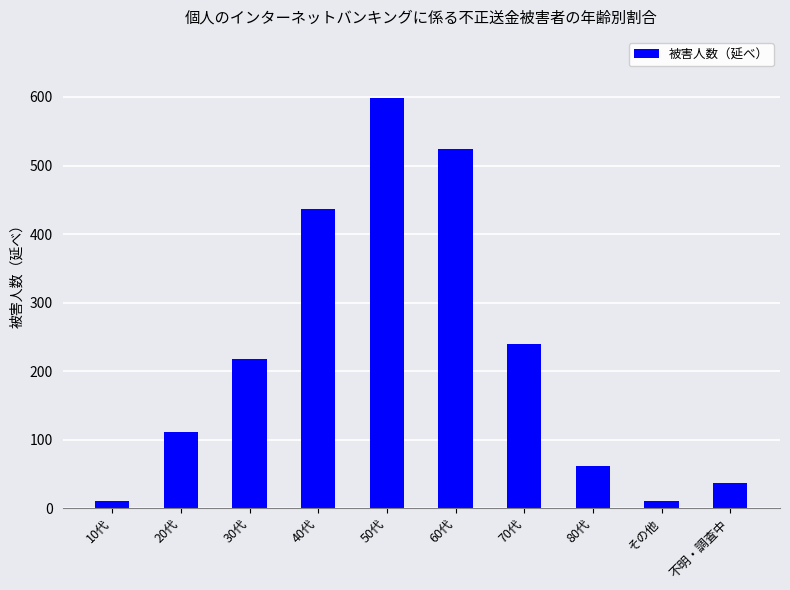

Is it true that the value at 70代 is 371?

False